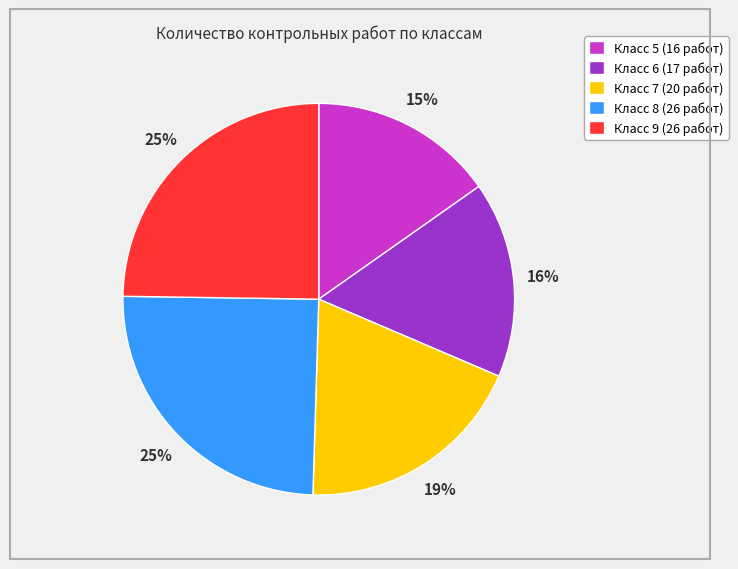

How many slices are in this pie chart?

5